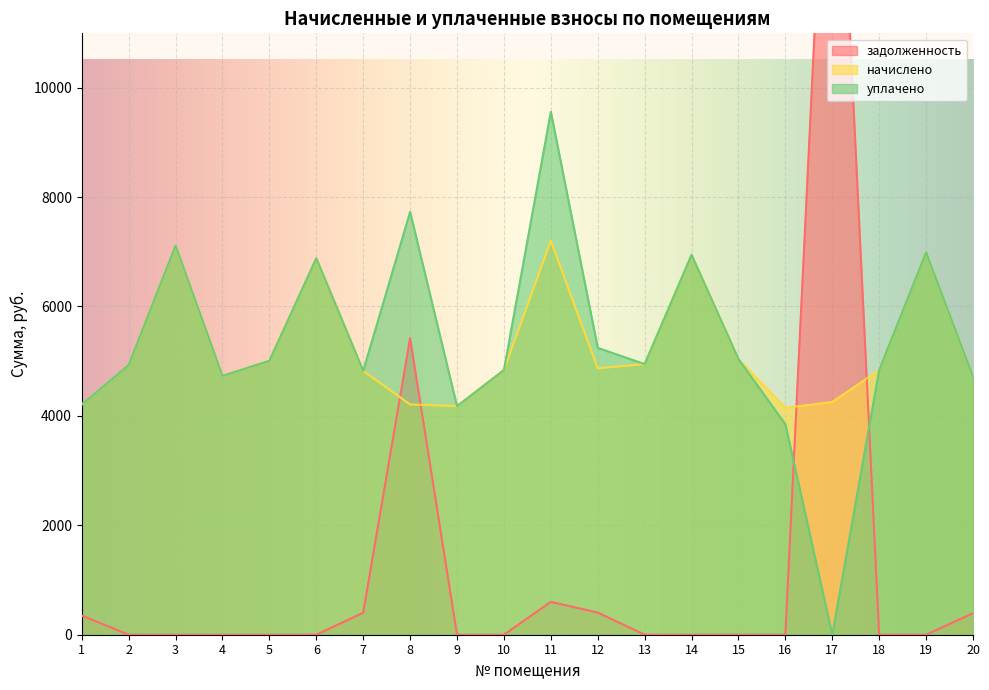

How many lines are shown in the chart?

3